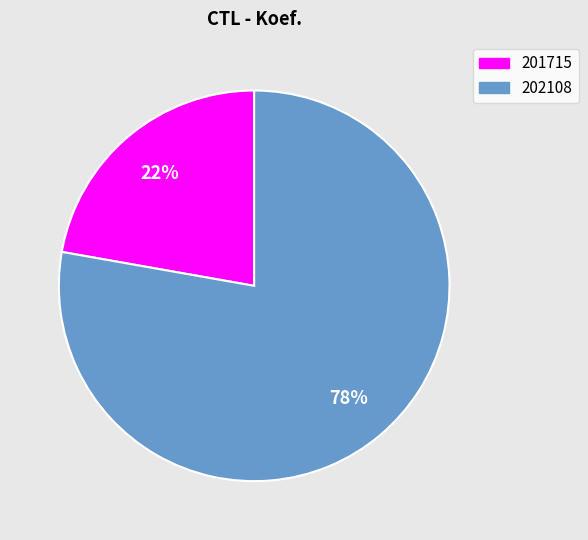

To the nearest percent, what is the average slice percentage?

50%